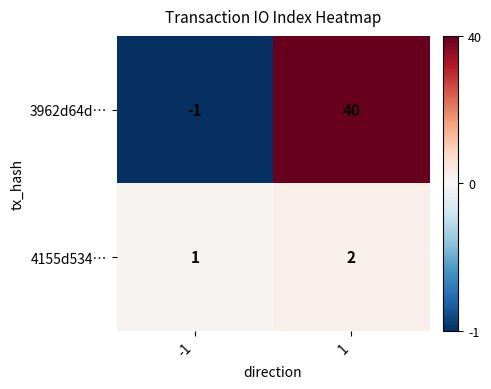

What is the highest value of the 3962d64d… series?

40